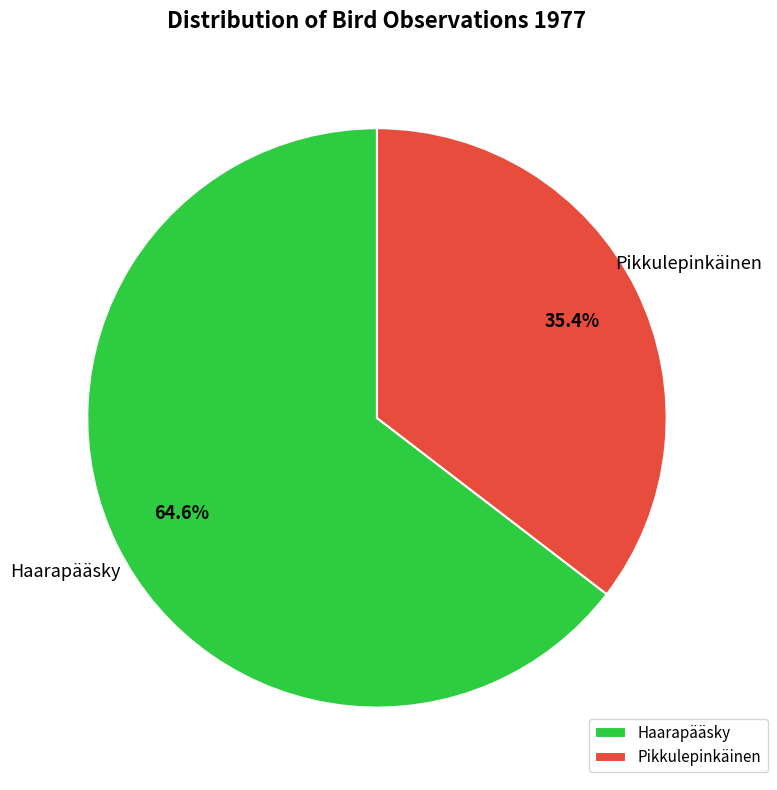

How many segments does this pie chart have?

2